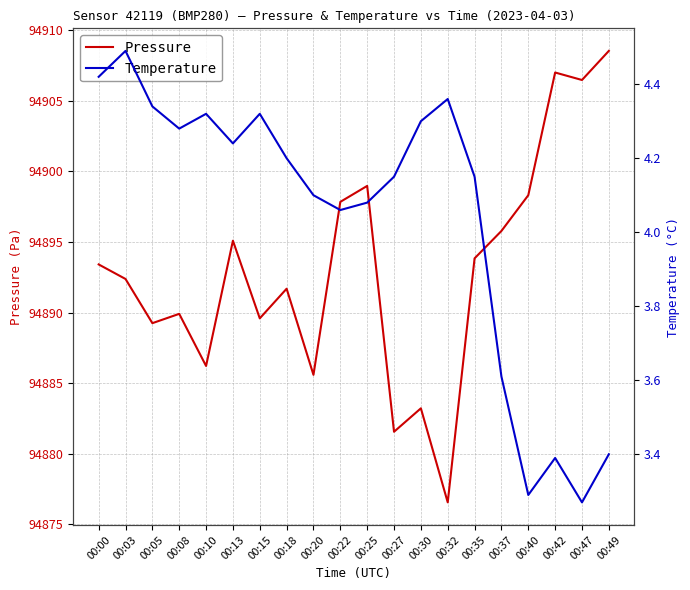

At which category does the chart reach its minimum across all series?

00:47